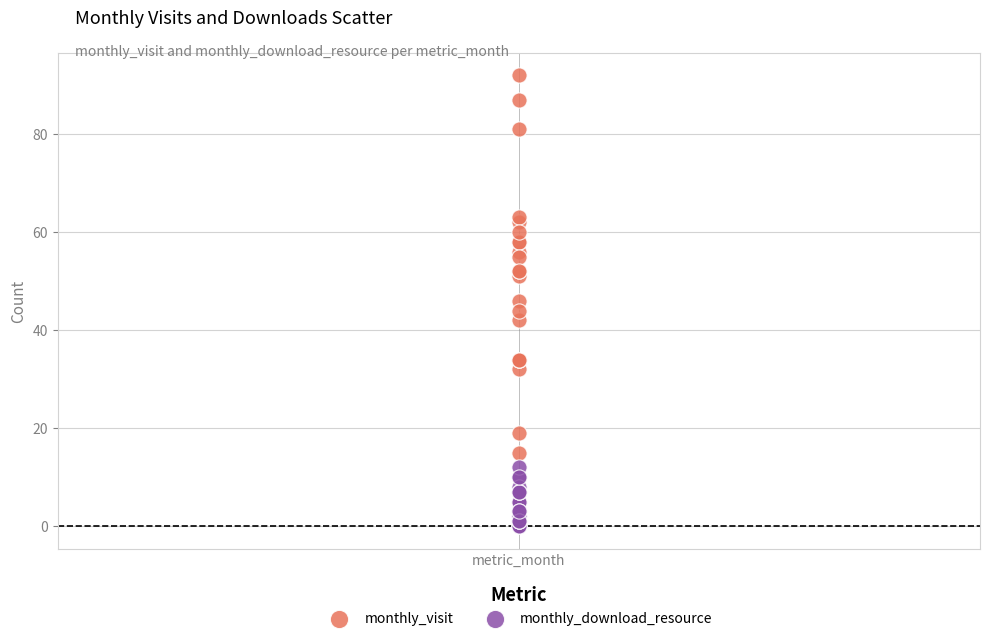

Which series contains the highest Y value?

monthly_visit